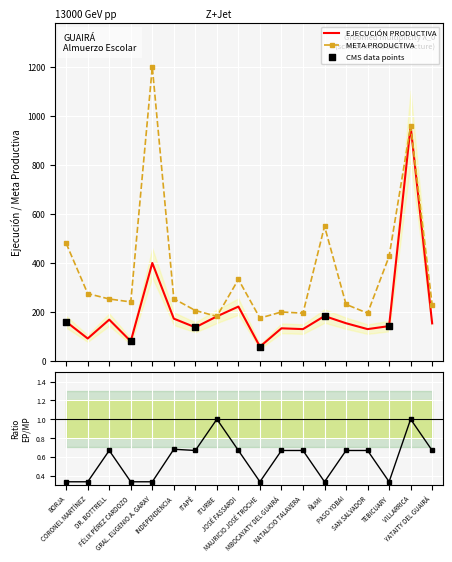

Which series reaches the minimum Y coordinate?

EJECUCIÓN PRODUCTIVA